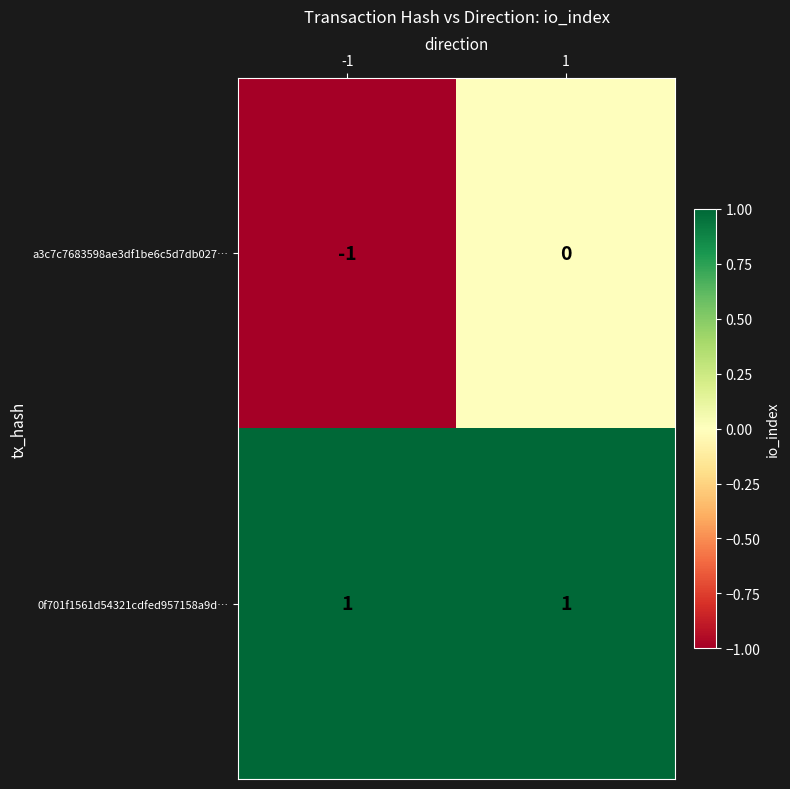

At which category is the sum across all series the highest?

1